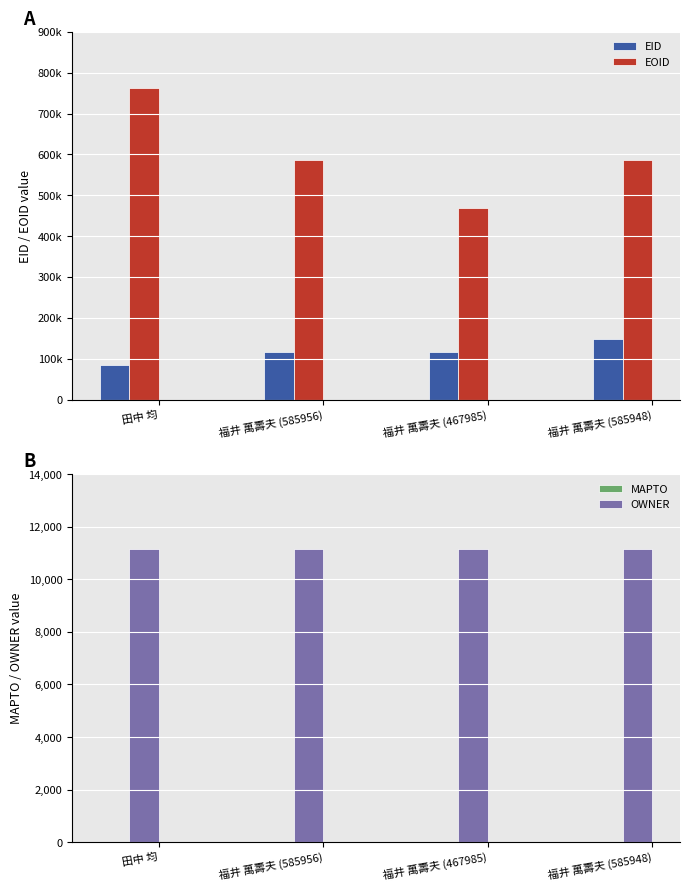

What is the minimum value for EOID?

467985